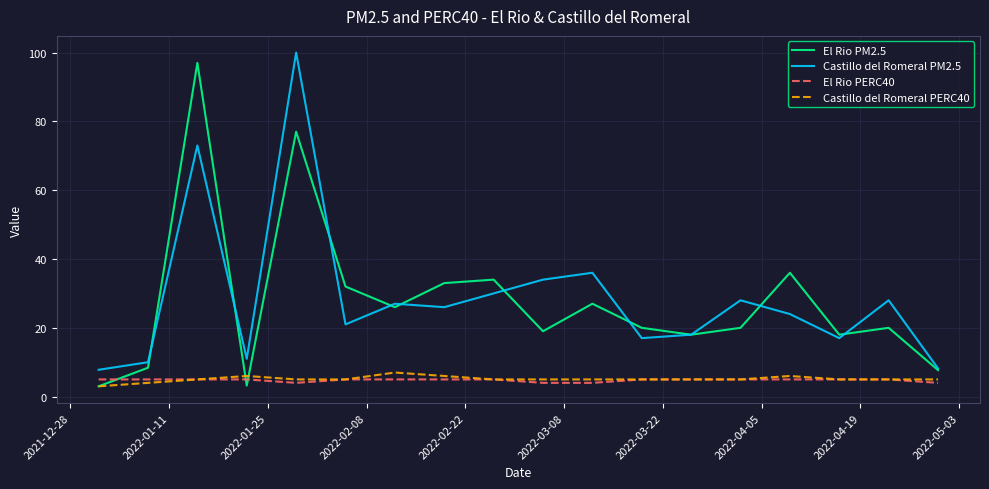

What is the maximum value for El Rio PERC40?

5.0